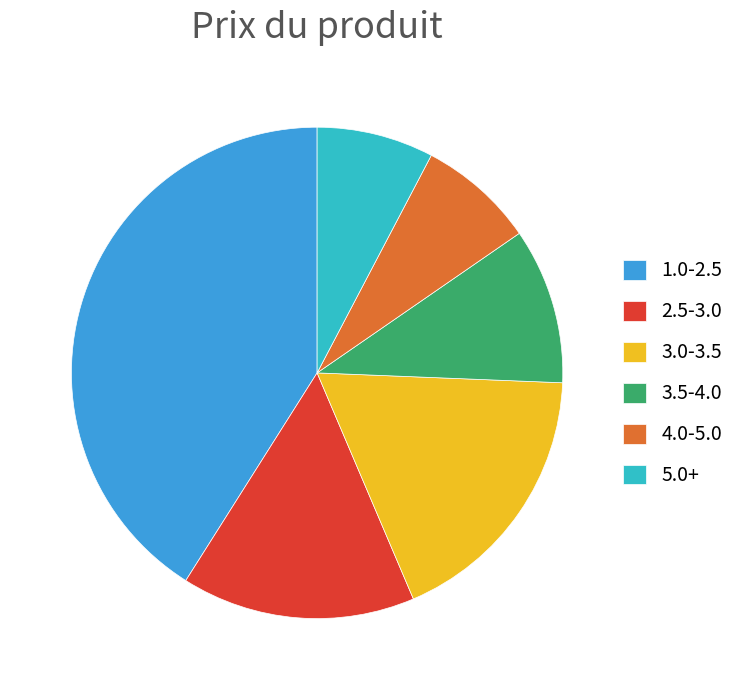

Is 5.0+ the majority of the pie?

No